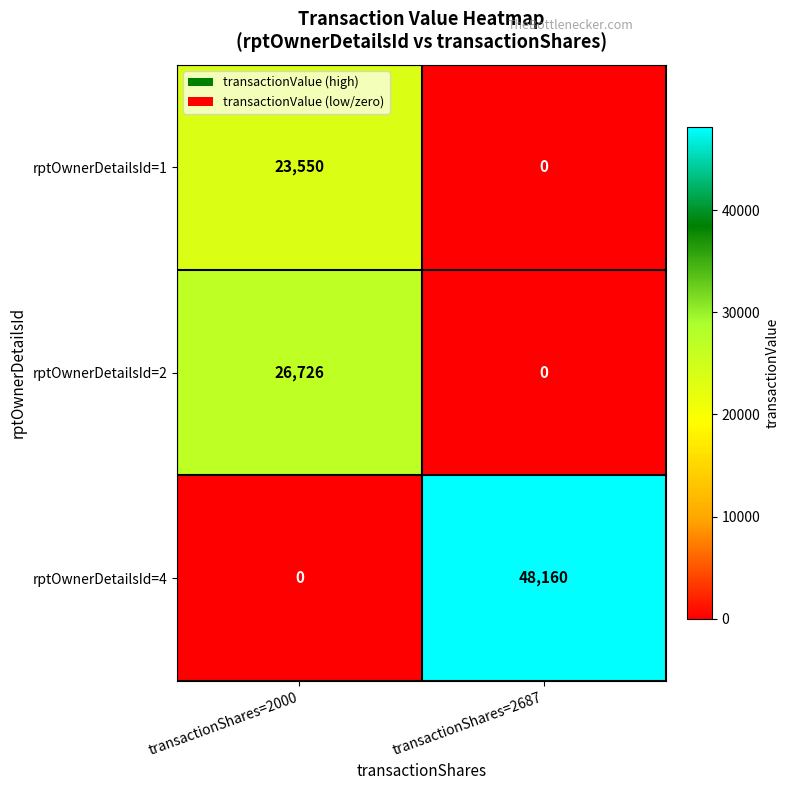

Which series has the widest spread of values?

rptOwnerDetailsId=4